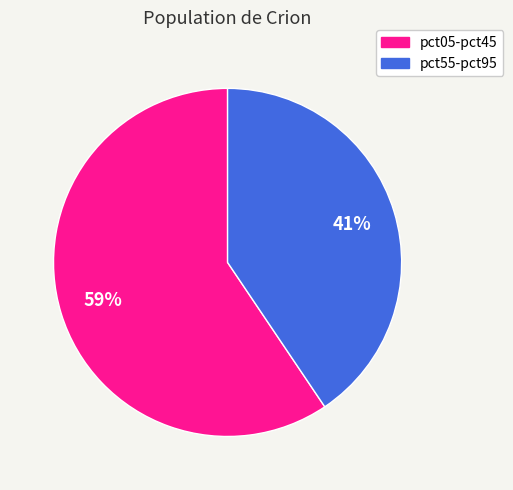

To the nearest percent, what is the average slice percentage?

50%